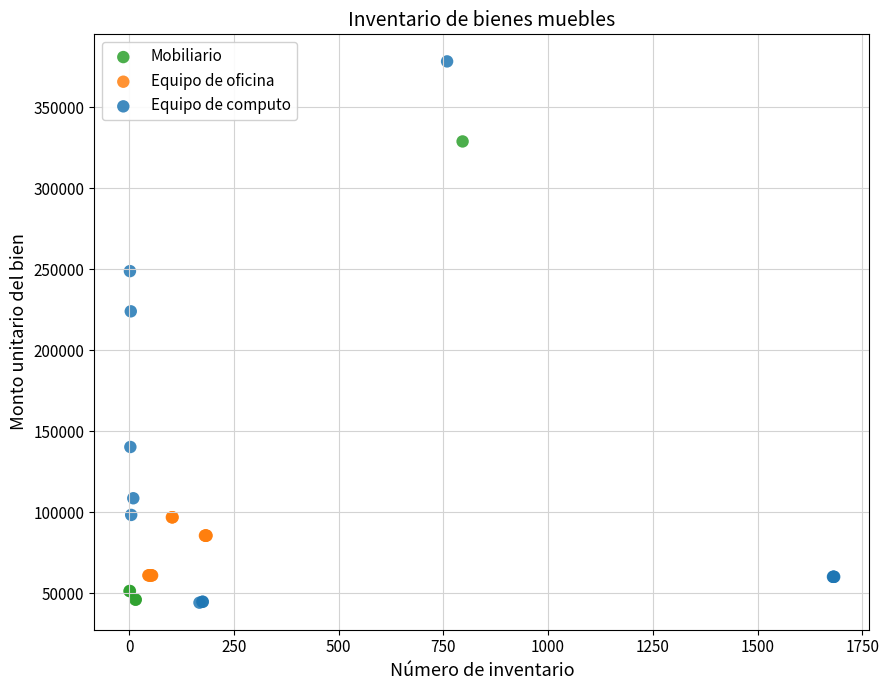

Which series has the widest spread of Y values?

Equipo de computo